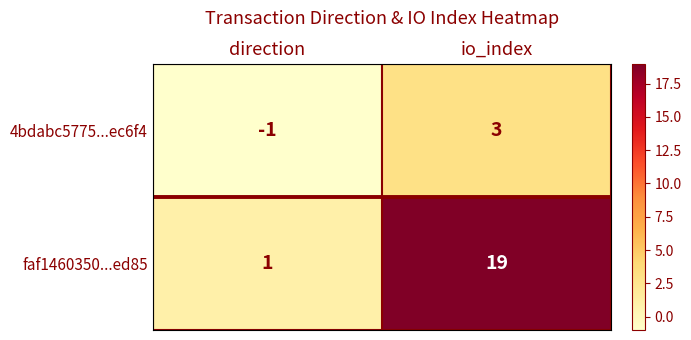

Rank the series at direction from highest to lowest value.

faf1460350...ed85, 4bdabc5775...ec6f4